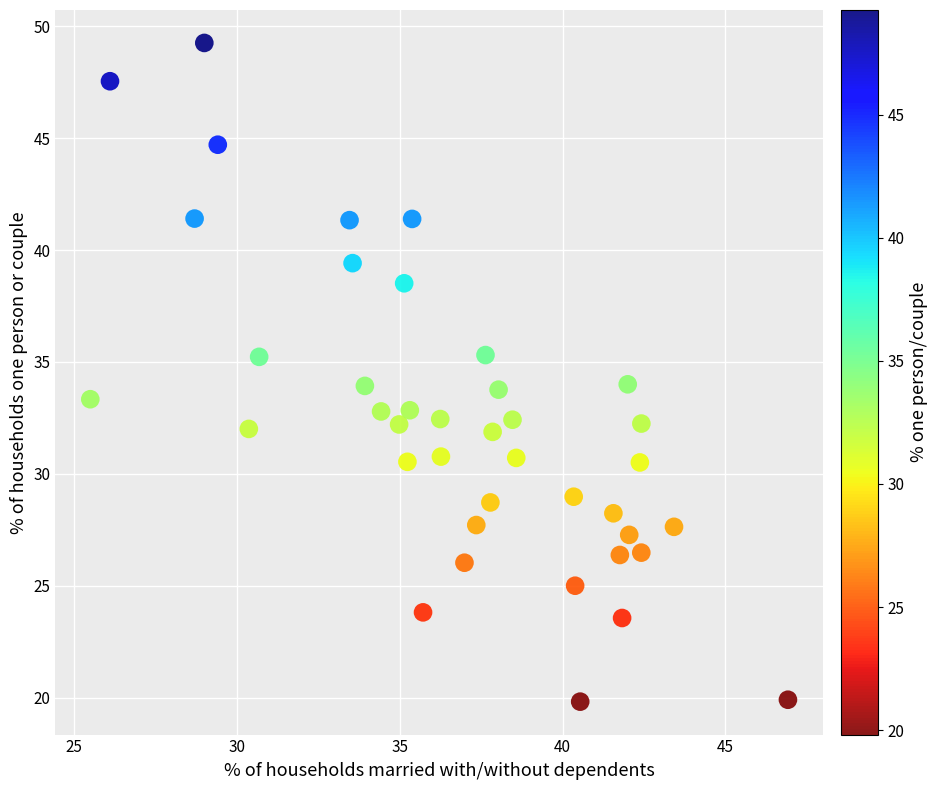

What is the range of Y values (max minus min)?

29.4